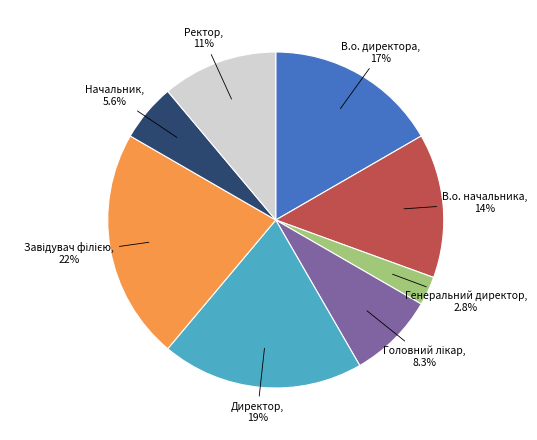

What percentage do Ректор and Генеральний директор together represent?

13.9%